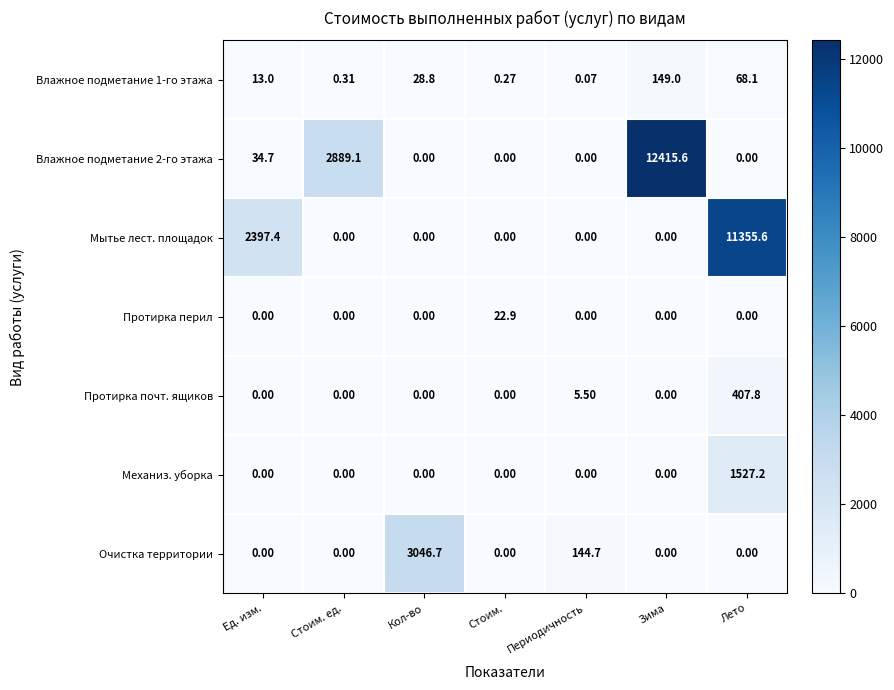

Which series changed the most between Стоим. and Периодичность?

Очистка территории